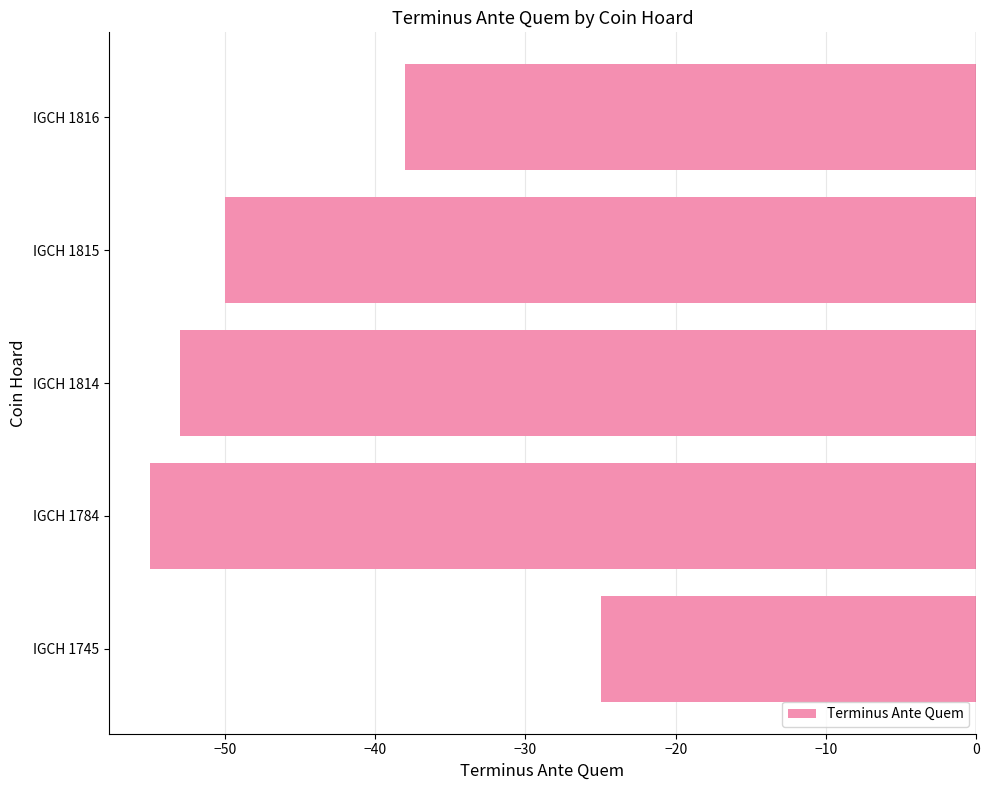

How many series are shown in this chart?

1